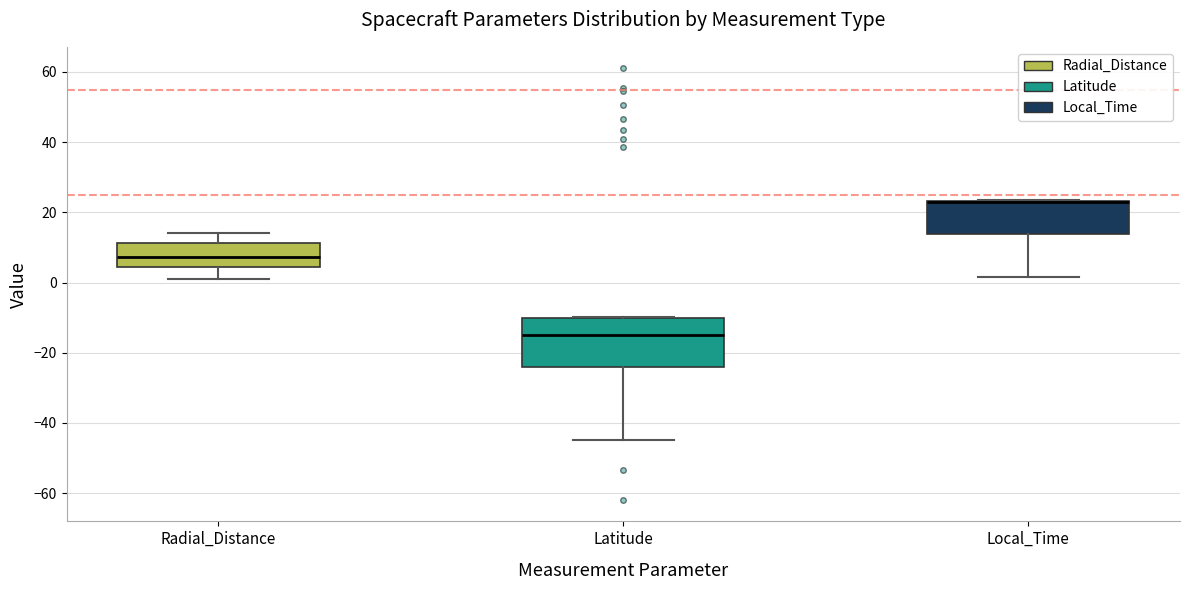

Which box is the tallest, from its lower edge to its upper edge?

Latitude